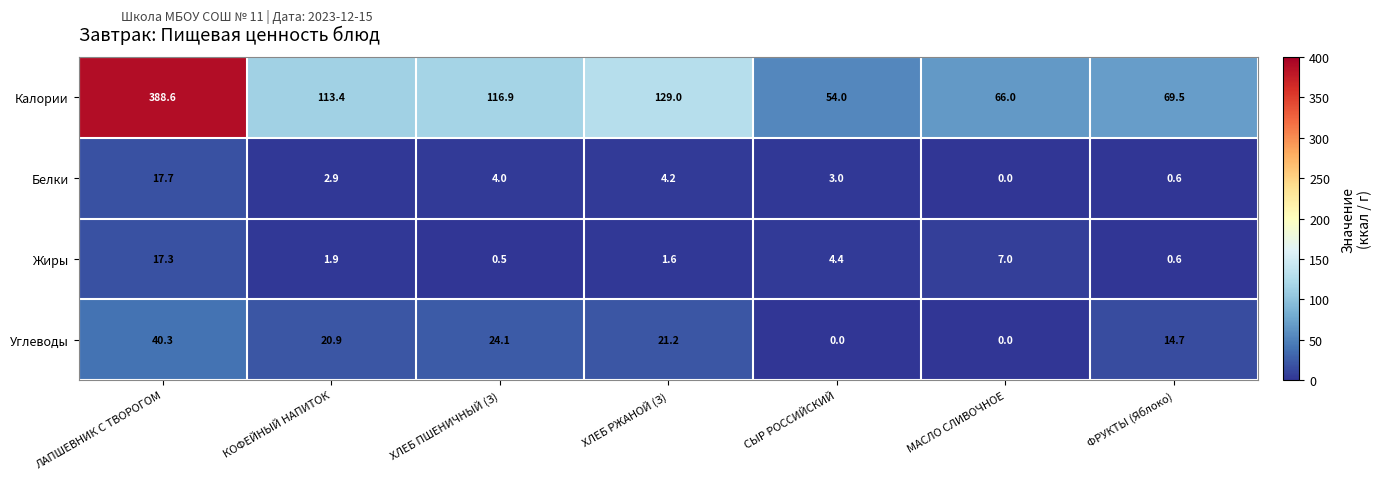

Is it true that Жиры equals 0.5 at ХЛЕБ ПШЕНИЧНЫЙ (З)?

True